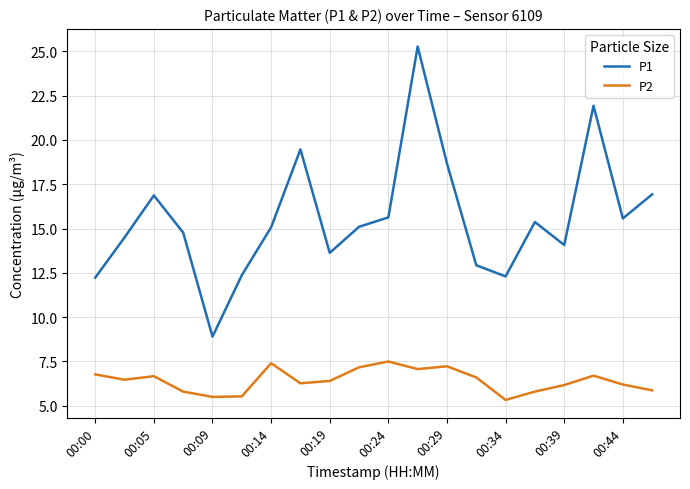

True or false: P2 and P1 cross at least once.

False